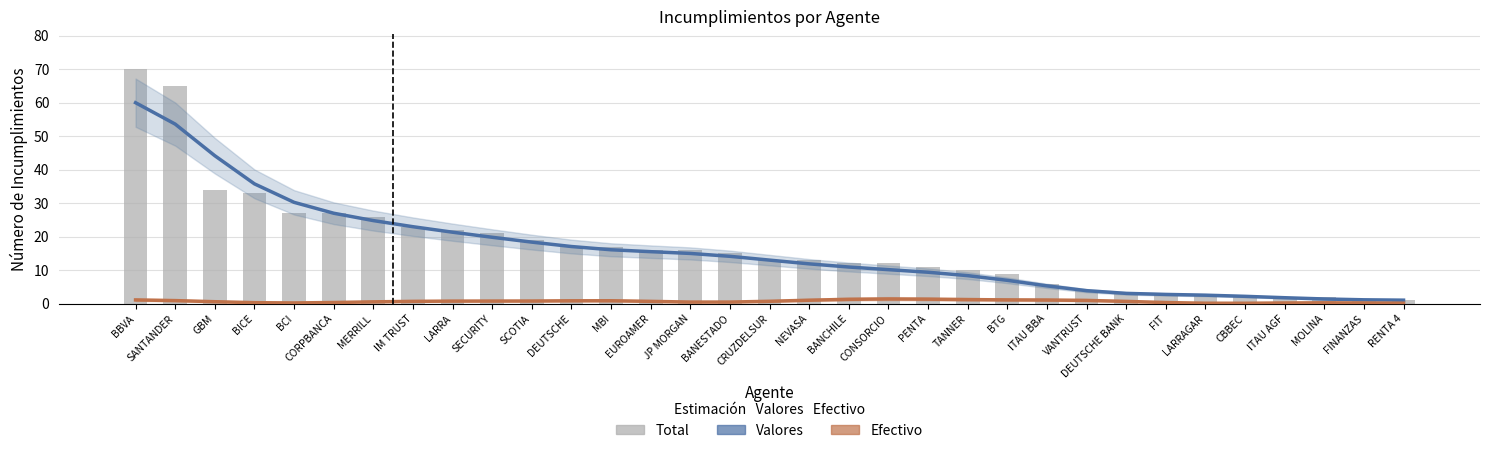

How many series are shown in this chart?

3